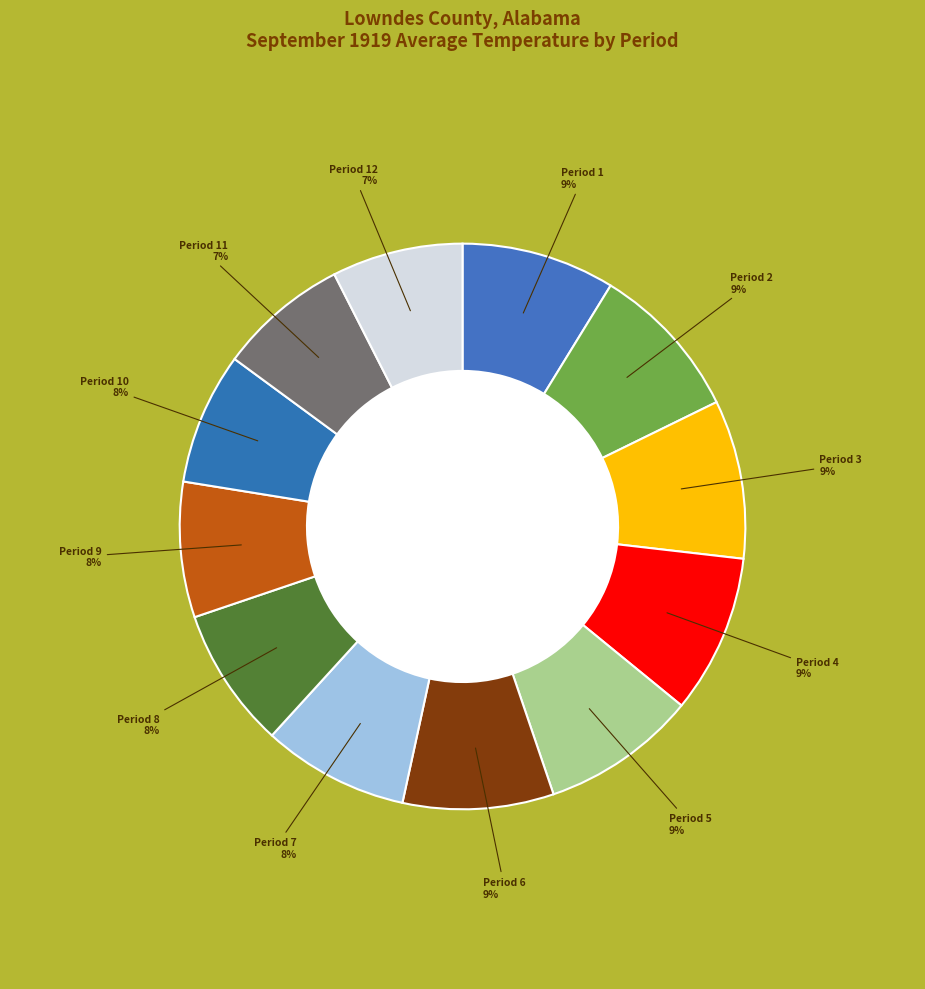

To the nearest percent, what is the difference between the largest and smallest slice percentages?

2%